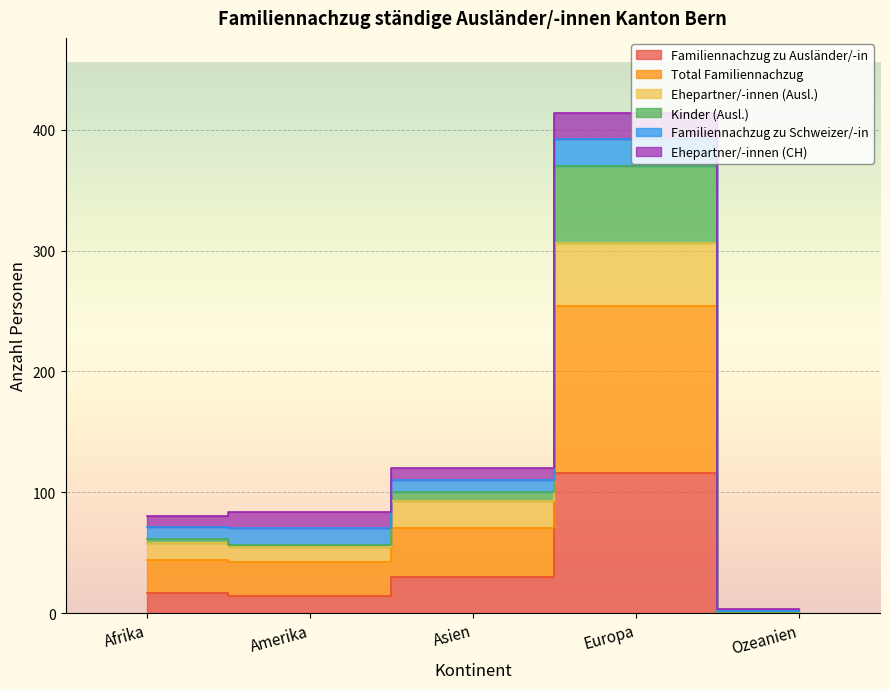

What value does the Kinder (Ausl.) series have at Europa, to the nearest 50?

350